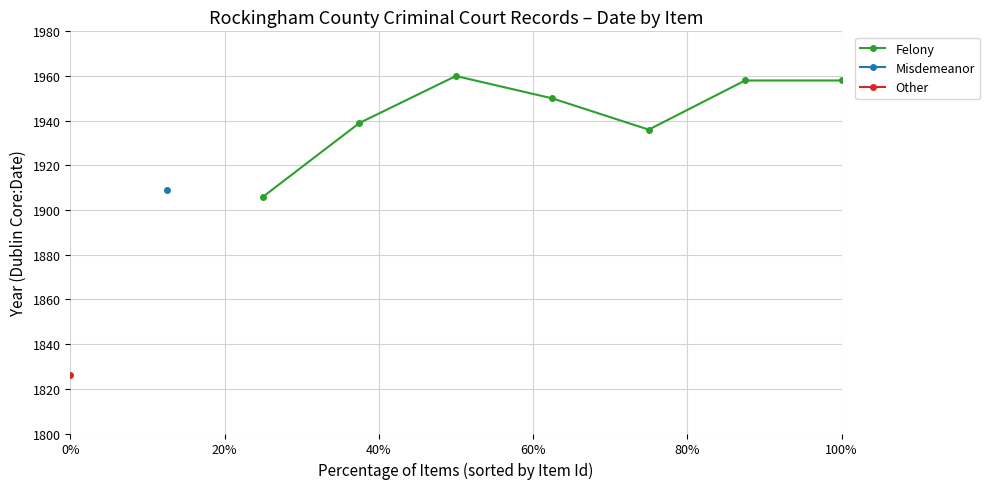

What position from the right is 100%?

1